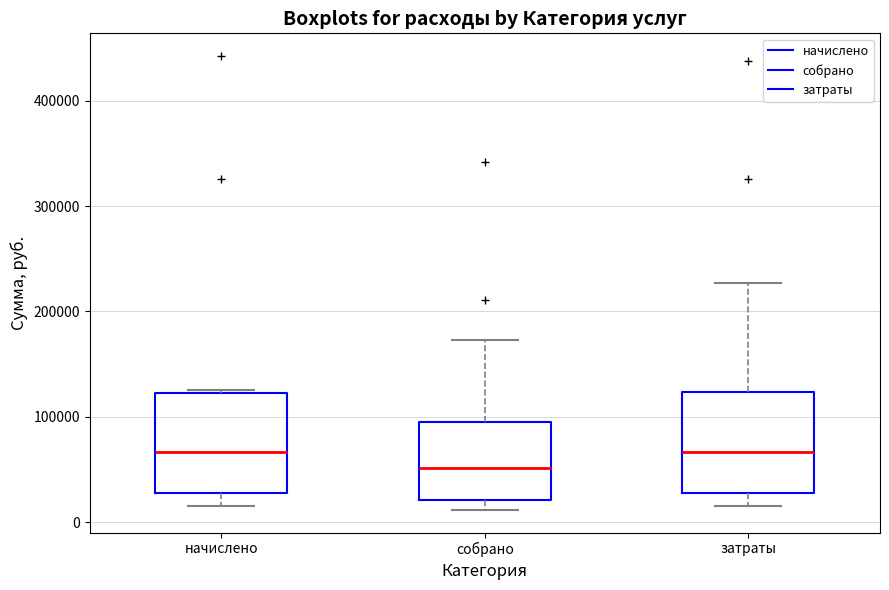

Reading left to right, read every box against the y-axis: the position of its median line, the range the box covers, and the ends of its whiskers. The values are not printed on the chart, so give them approximately, as read against the axis.

начислено: median 70000, box 30000 to 120000, whiskers 10000 to 130000
собрано: median 50000, box 20000 to 90000, whiskers 10000 to 170000
затраты: median 70000, box 30000 to 120000, whiskers 10000 to 230000